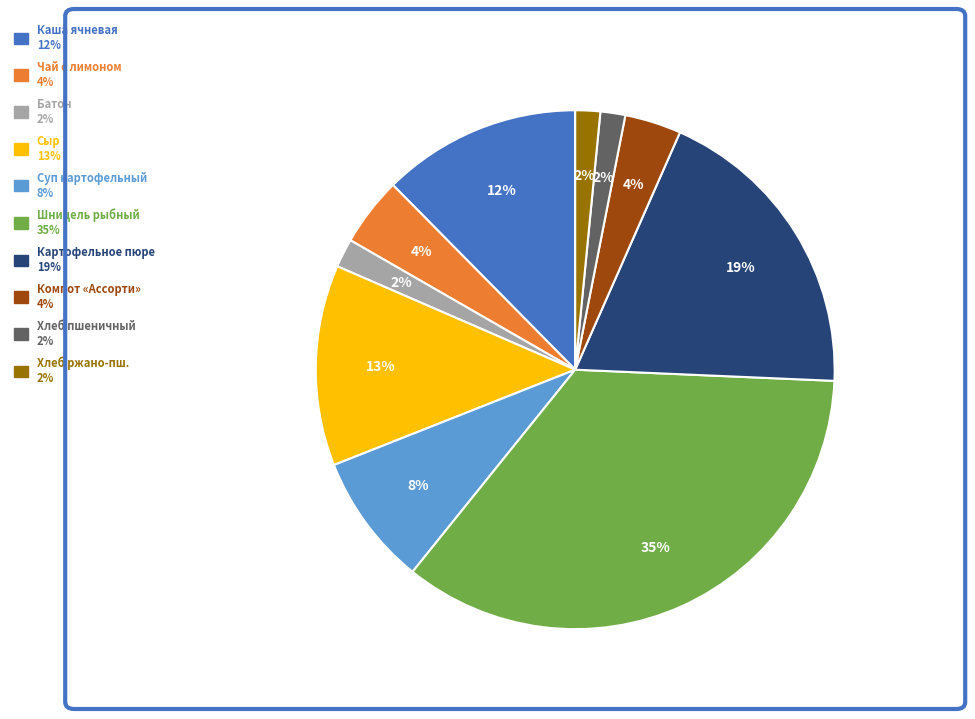

Is there a majority slice in this chart?

No